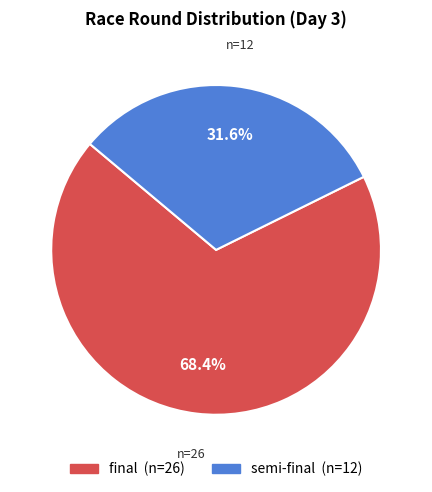

What percentage is the final slice, to the nearest percent?

68%